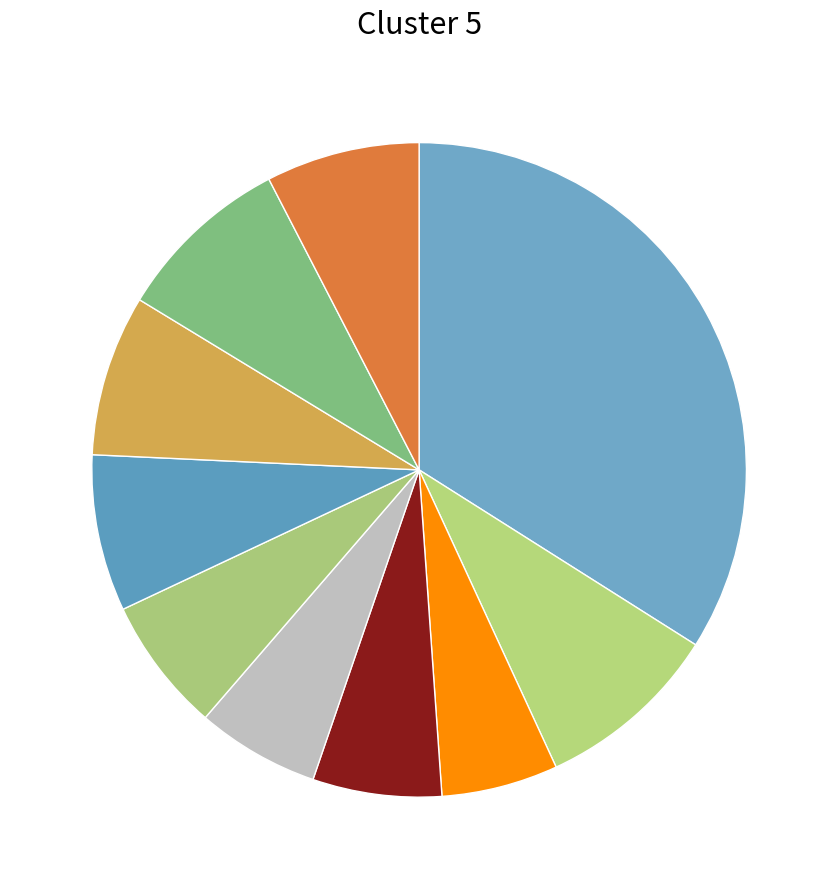

To the nearest percent, what is the average slice percentage?

10%